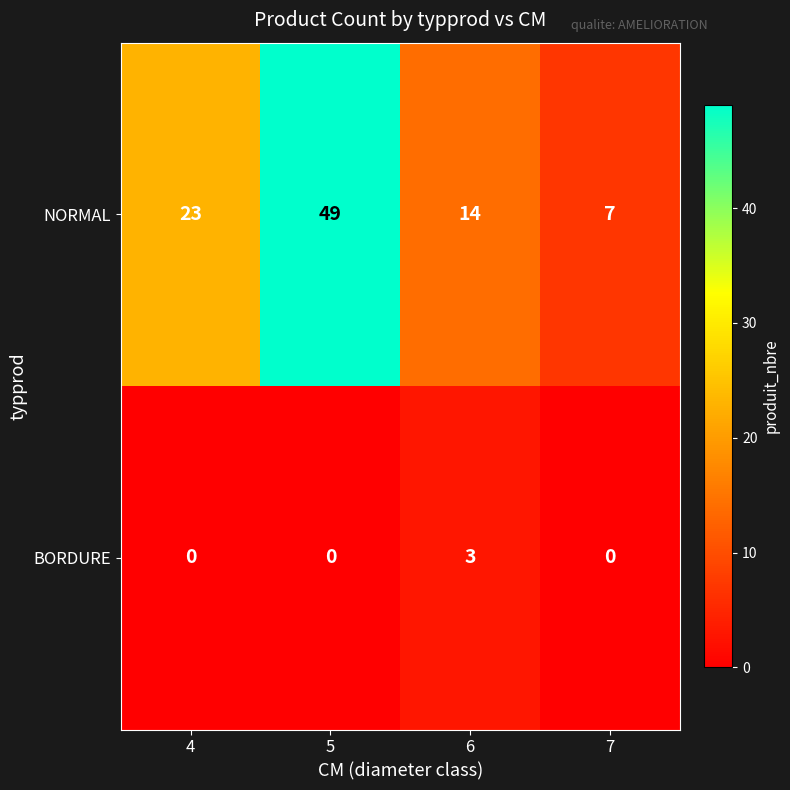

At how many categories does at least one series exceed 37?

1